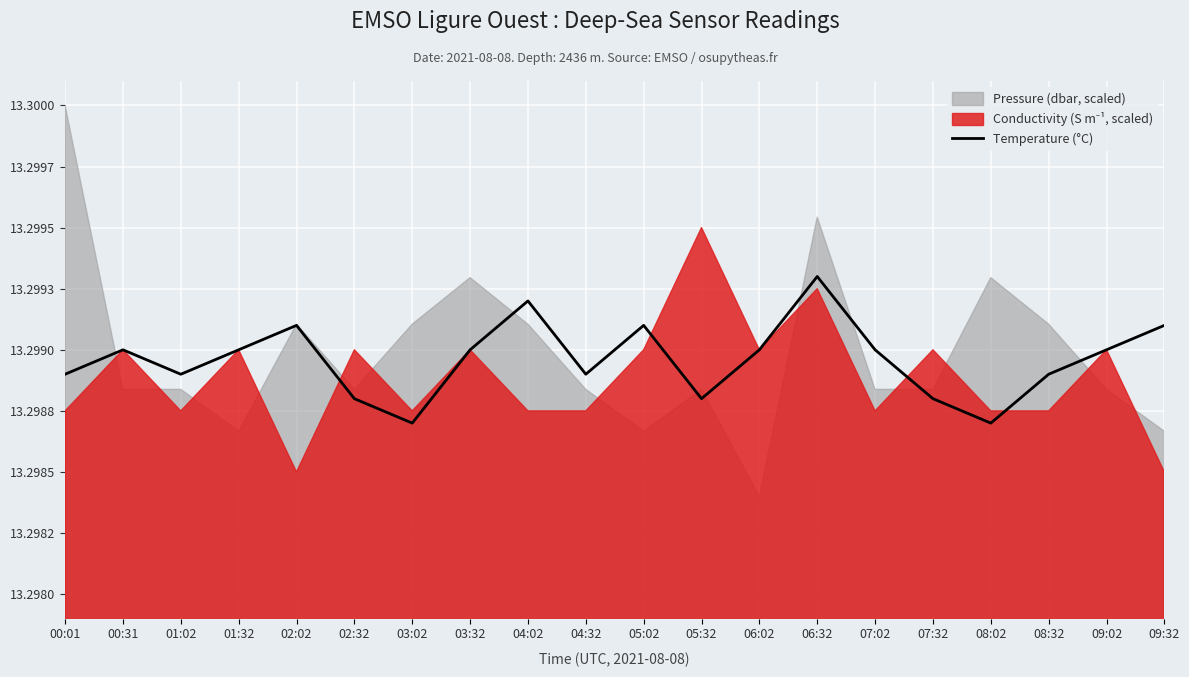

What is the label of the 7th point from the left?

03:02